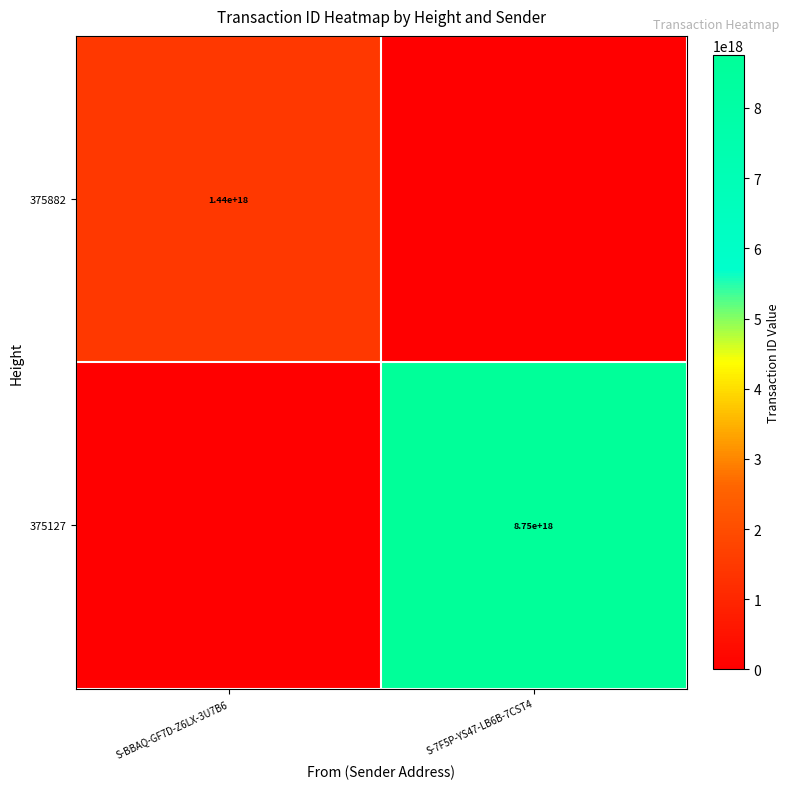

The 375882 series shows 1440000000000000000 at S-BBAQ-GF7D-Z6LX-3U7B6. True or false?

True